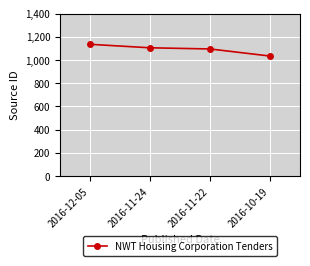

Which has a higher value, 2016-12-05 or 2016-11-22?

2016-12-05